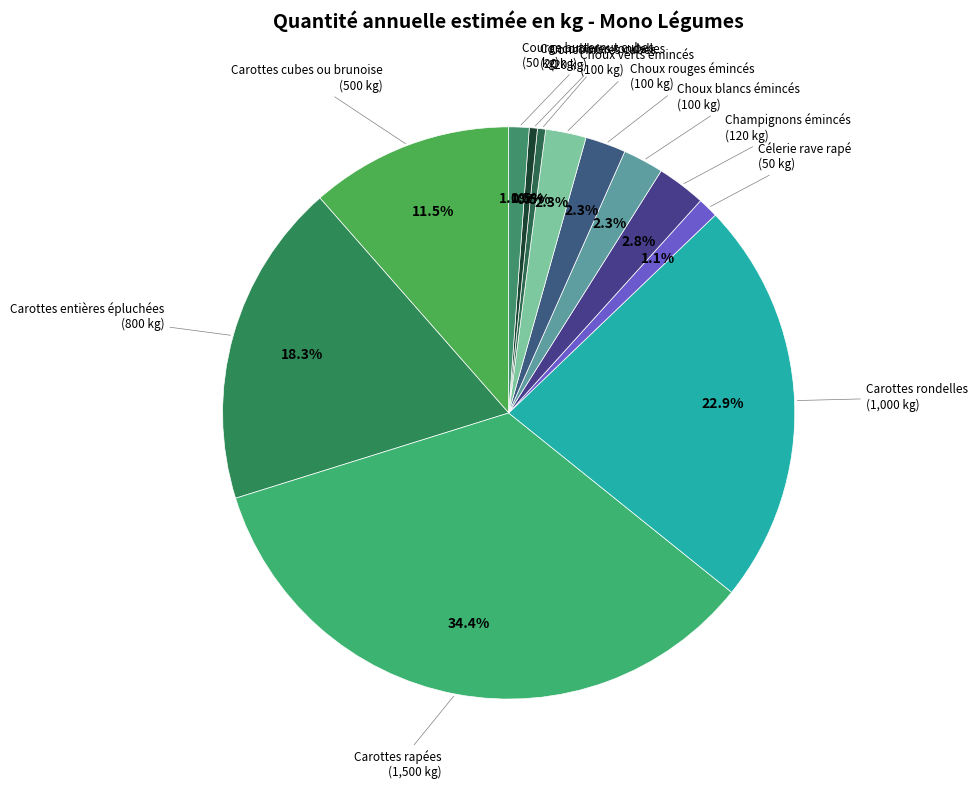

How many slices are in this pie chart?

12